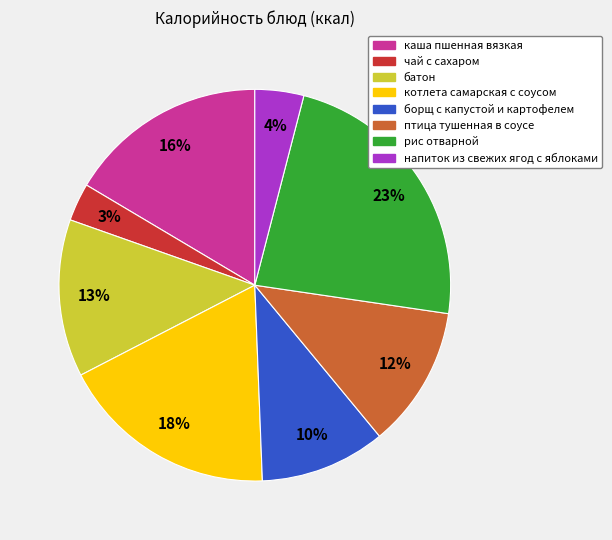

To the nearest percent, what is the combined percentage of котлета самарская с соусом and напиток из свежих ягод с яблоками?

22%